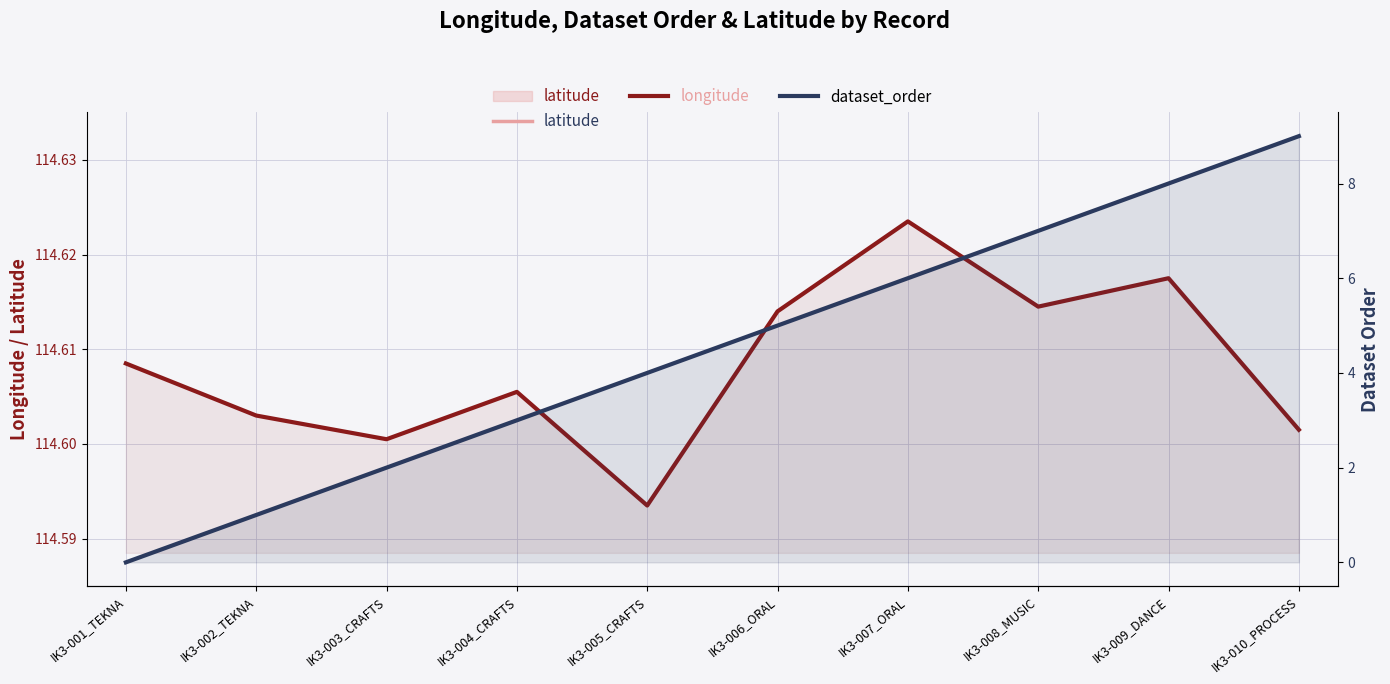

At IK3-001_TEKNA, list the series in order from largest to smallest.

longitude, latitude, dataset_order